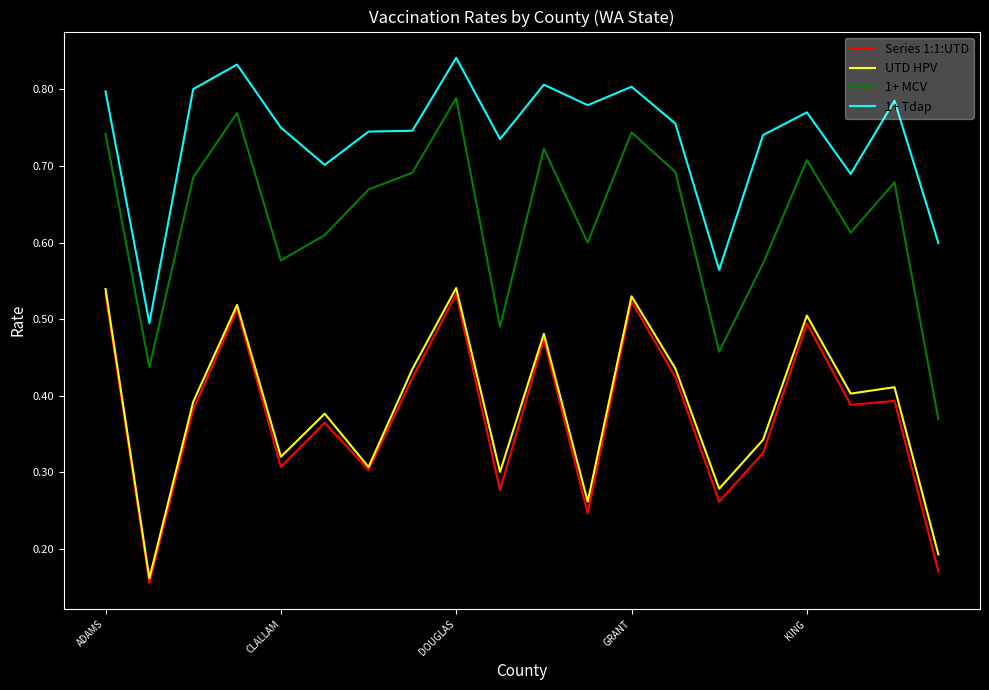

Which series has the largest total across all categories?

1+ Tdap